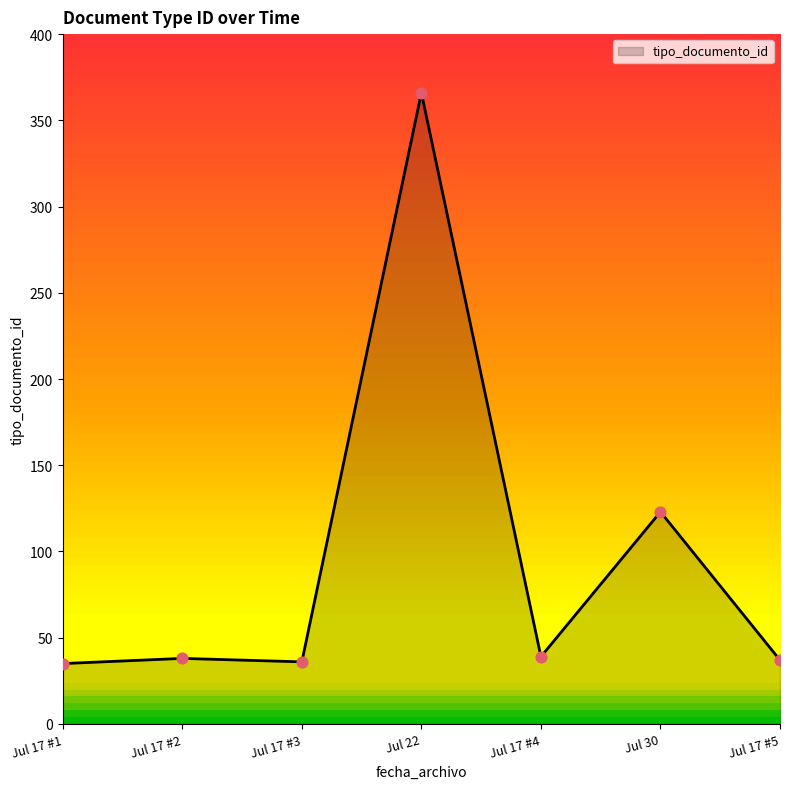

What is the change in value from Jul 17 #3 to Jul 30?

+87